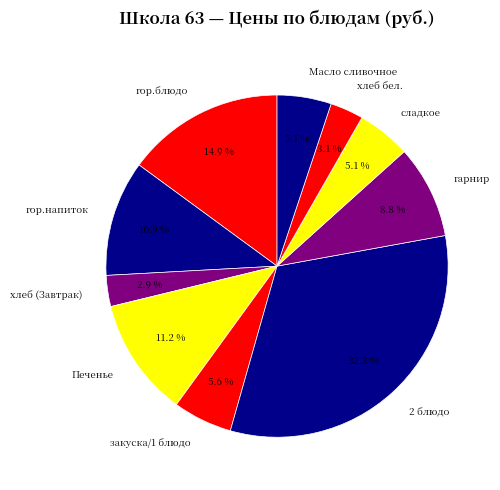

The сладкое slice represents 18% of the pie. True or false?

False